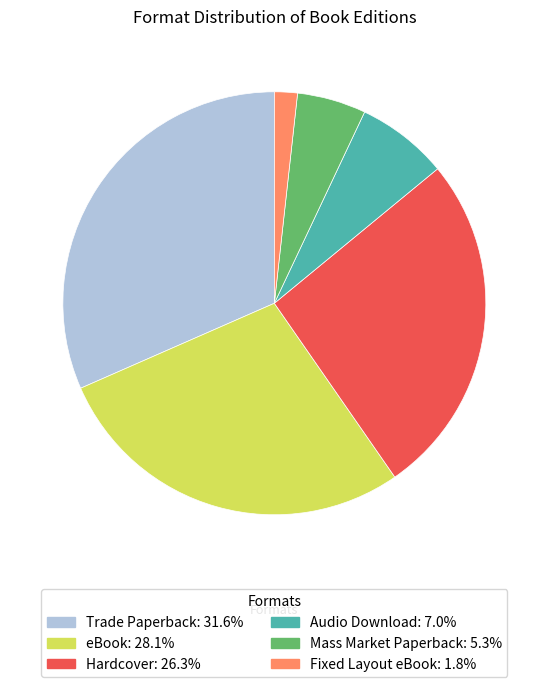

Does Hardcover account for over 50% of the chart?

No